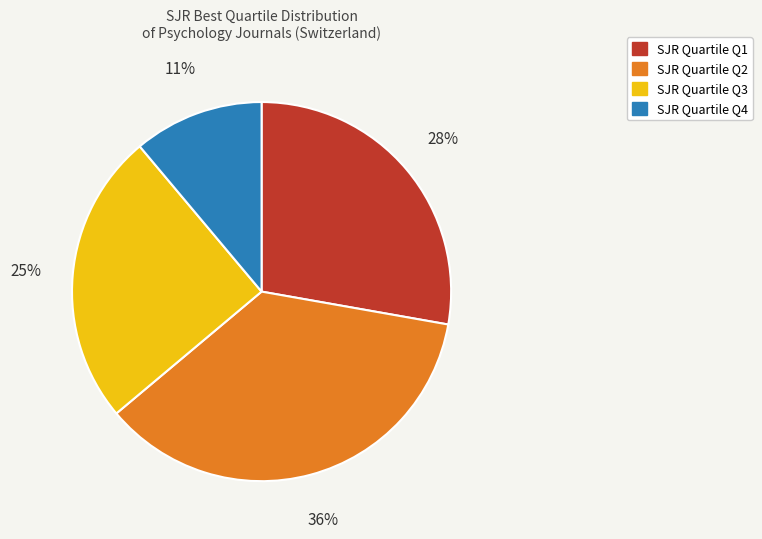

To the nearest percent, what is the average slice percentage?

25%